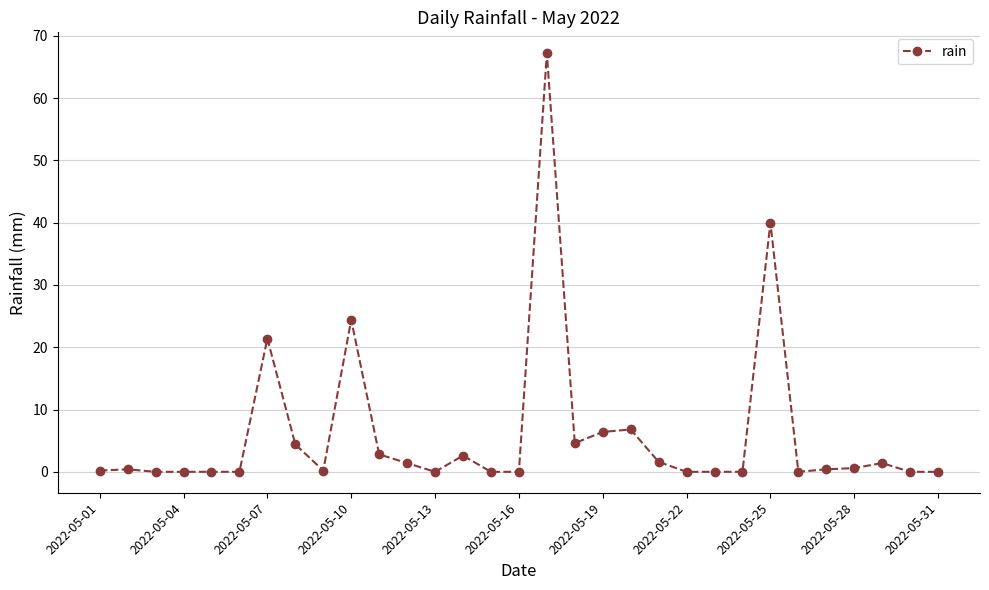

What is the sum of all values?

186.8